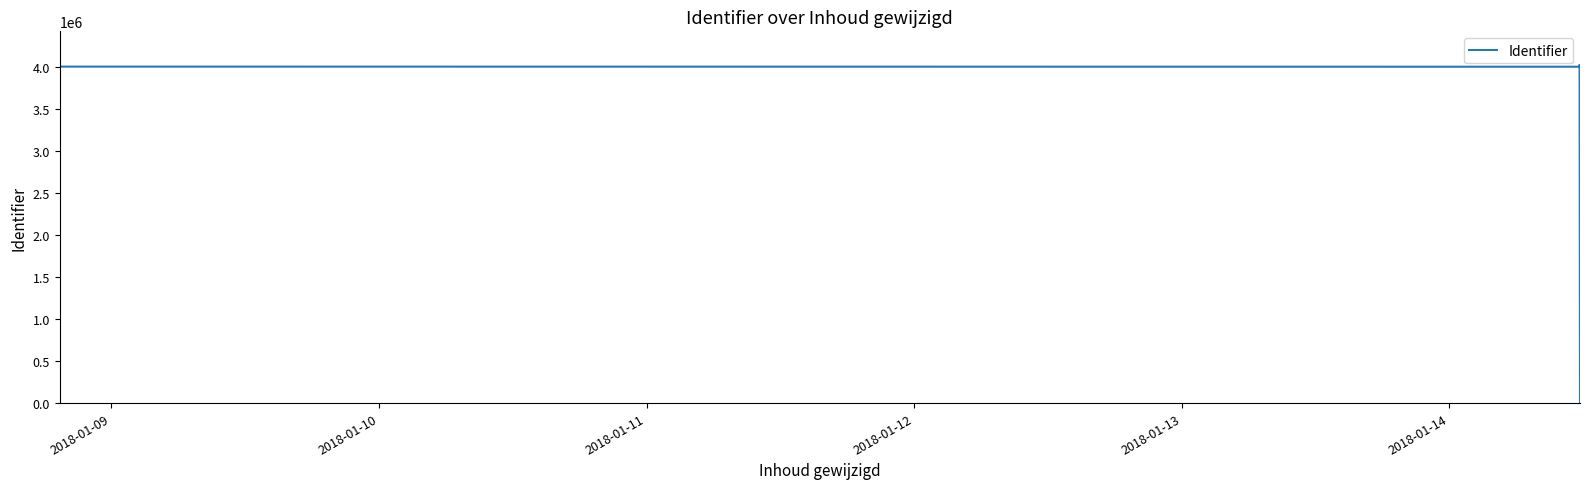

What is the greatest value displayed?

4016680